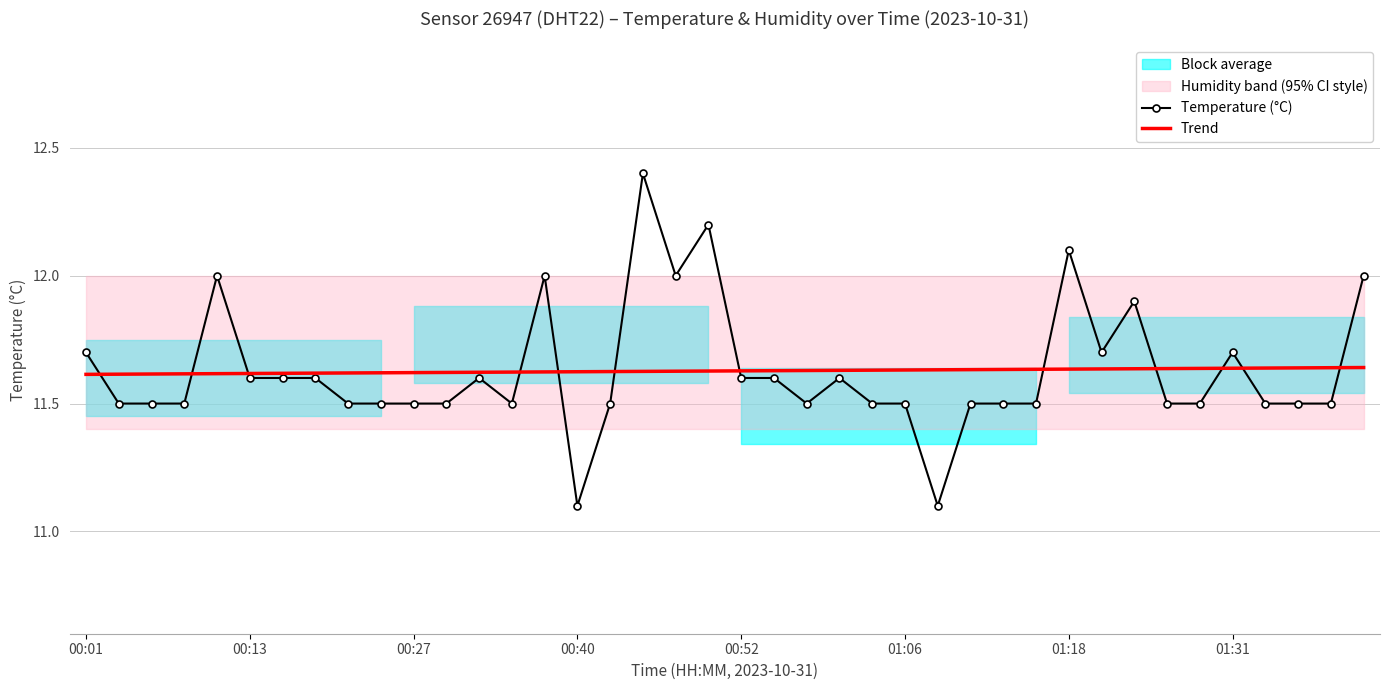

Is it true that Temperature (°C) equals 18.8 at 00:27?

False